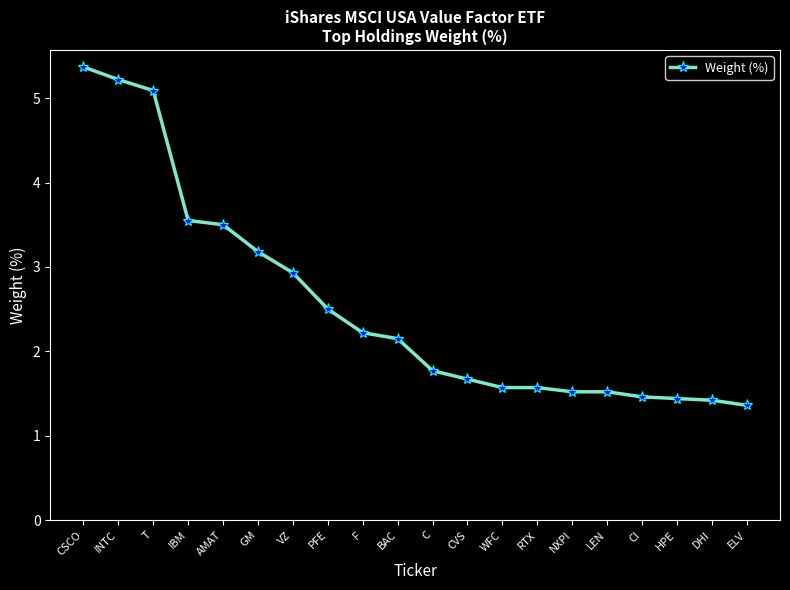

What is the sum of all values?

51.0